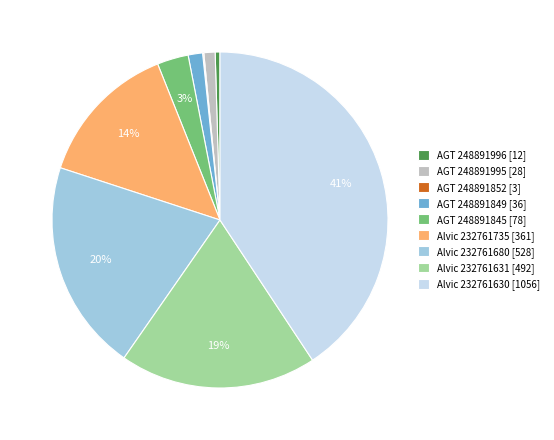

Do AGT 248891849 [36] and Alvic 232761735 [361] together represent more than half of the pie?

No